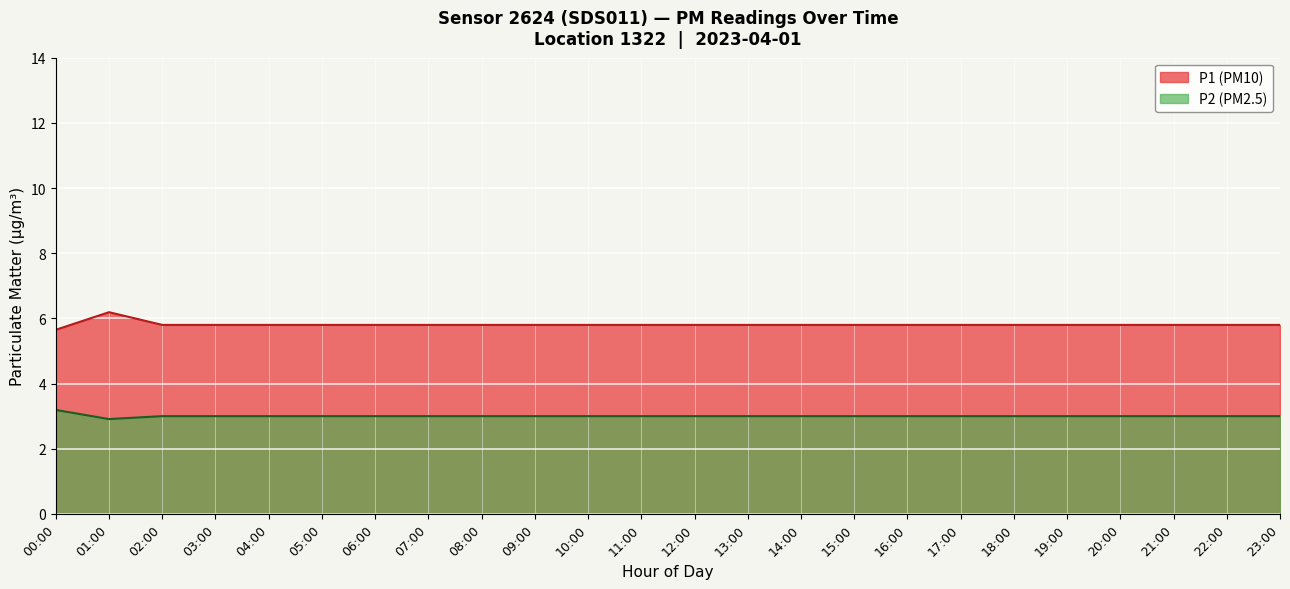

What is the lowest value of the P2 series?

2.8